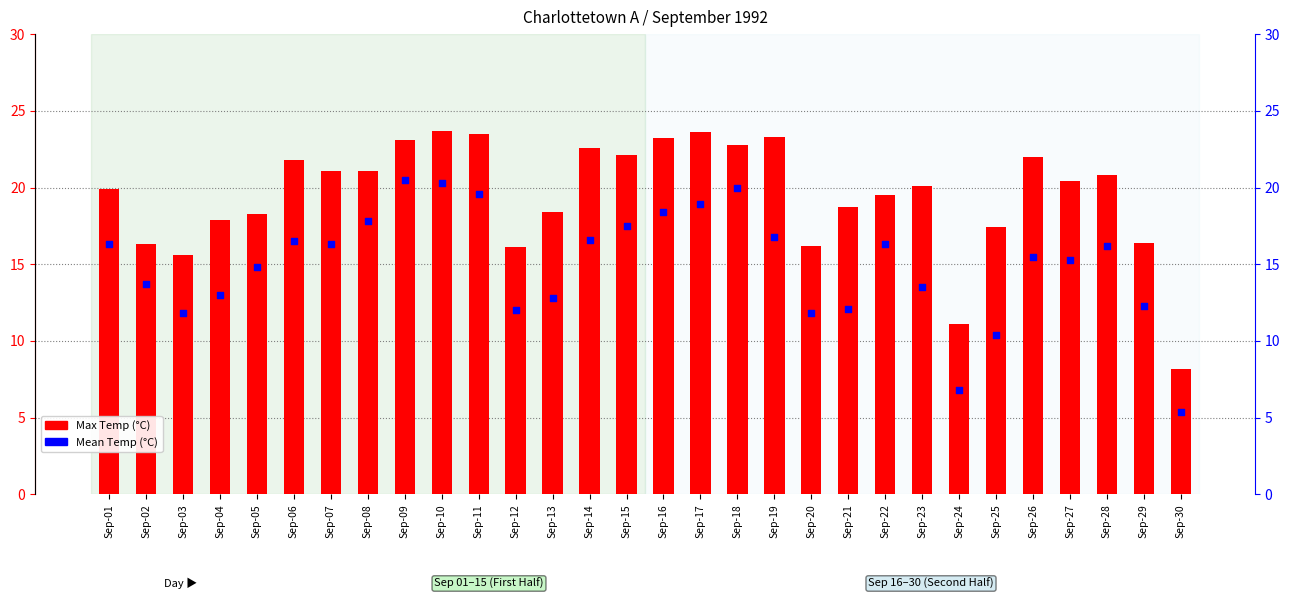

Is the value of Mean Temp (°C) at Sep-23 greater than the value of Max Temp (°C) at Sep-09?

No